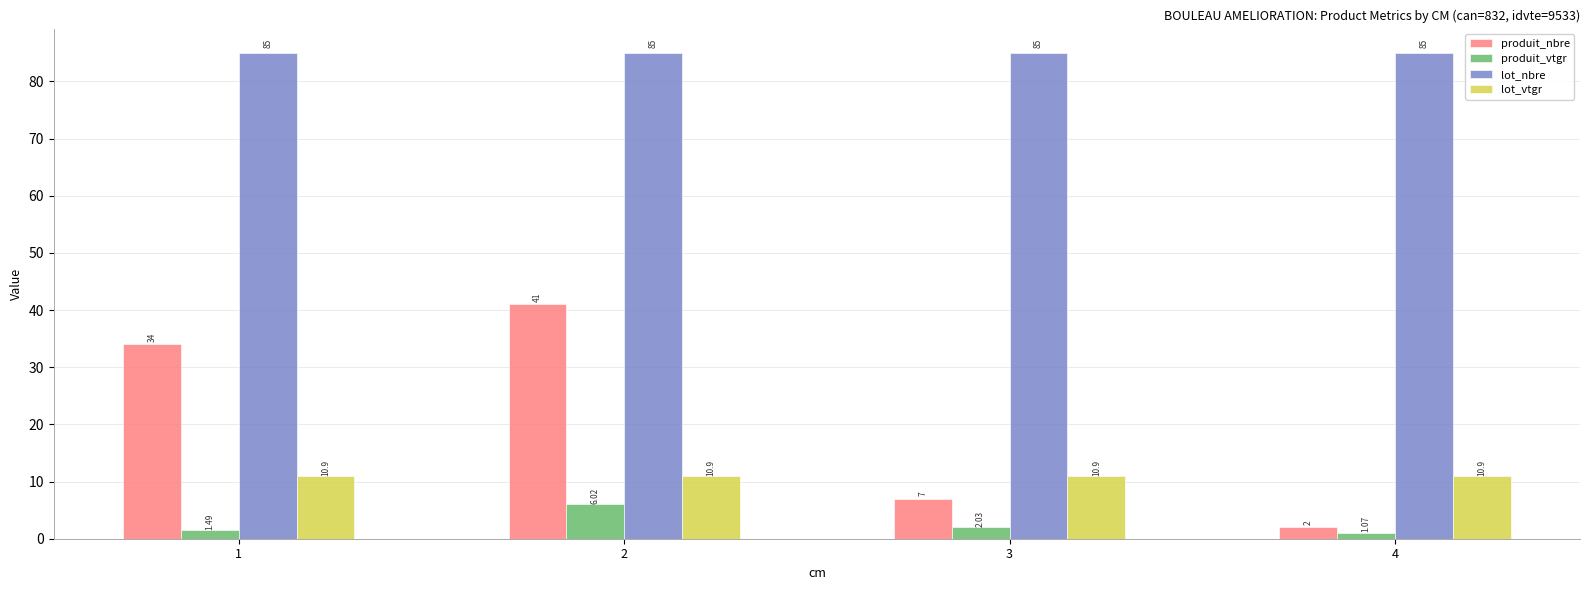

Is it true that lot_nbre equals 58.9 at 4?

False